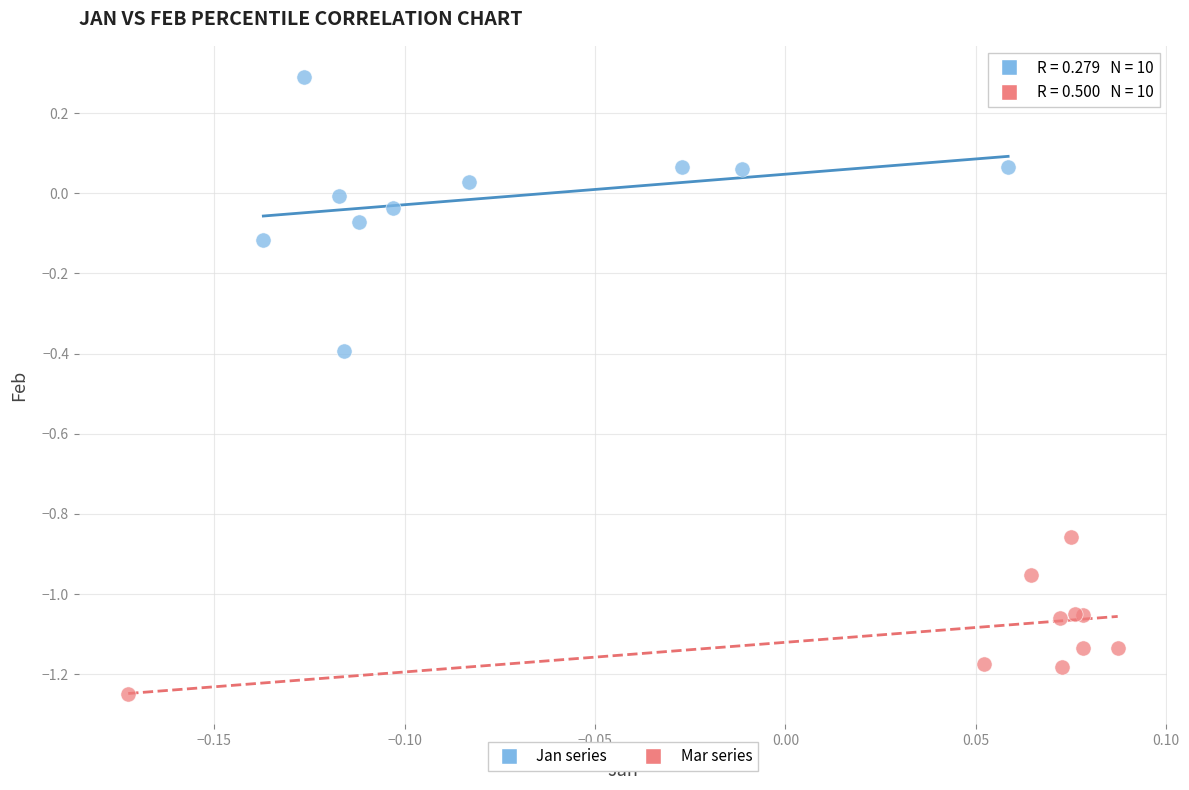

Which series contains the lowest Y value?

Mar series